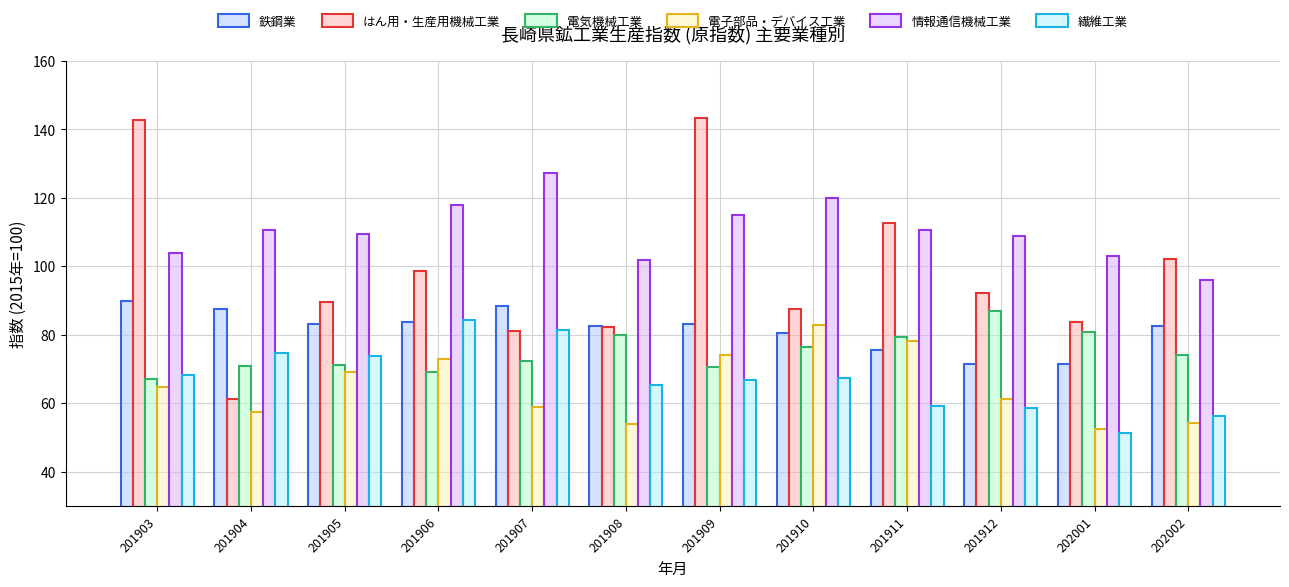

Which series has the largest total across all categories?

情報通信機械工業